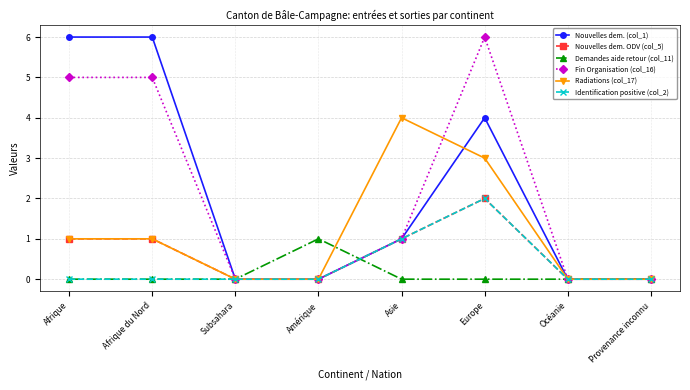

Reading left to right, list all the values displayed in this chart.

Nouvelles dem. (col_1): Afrique=6	Afrique du Nord=6	Subsahara=0	Amérique=0	Asie=1	Europe=4	Océanie=0	Provenance inconnu=0
Nouvelles dem. ODV (col_5): Afrique=1	Afrique du Nord=1	Subsahara=0	Amérique=0	Asie=1	Europe=2	Océanie=0	Provenance inconnu=0
Demandes aide retour (col_11): Afrique=0	Afrique du Nord=0	Subsahara=0	Amérique=1	Asie=0	Europe=0	Océanie=0	Provenance inconnu=0
Fin Organisation (col_16): Afrique=5	Afrique du Nord=5	Subsahara=0	Amérique=0	Asie=1	Europe=6	Océanie=0	Provenance inconnu=0
Radiations (col_17): Afrique=1	Afrique du Nord=1	Subsahara=0	Amérique=0	Asie=4	Europe=3	Océanie=0	Provenance inconnu=0
Identification positive (col_2): Afrique=0	Afrique du Nord=0	Subsahara=0	Amérique=0	Asie=1	Europe=2	Océanie=0	Provenance inconnu=0